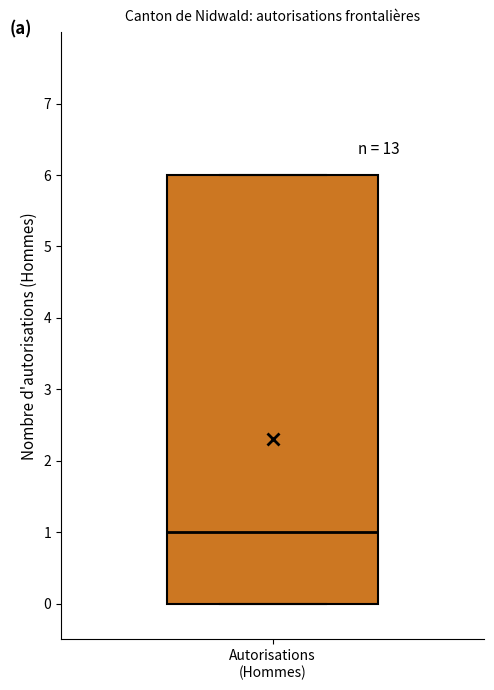

Transcribe this box plot: give where the median line is, the range the box spans, and where the two whiskers end, as read against the y-axis. The values are not printed on the chart, so give them approximately, as read against the axis.

median 1, box 0 to 6, whiskers 0 to 6